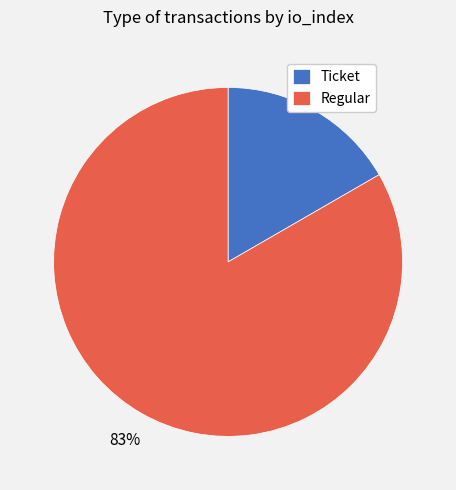

Rank the categories by value from lowest to highest.

Ticket, Regular